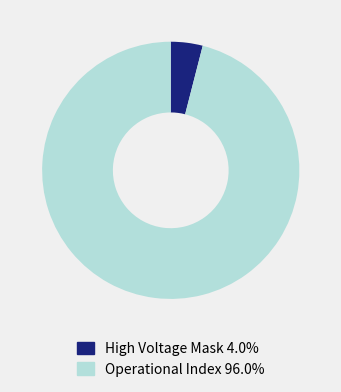

Is there a majority slice in this chart?

Yes